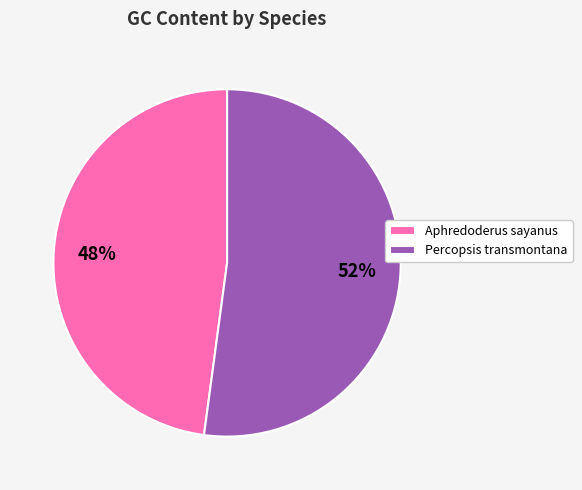

Which slice is the smallest?

Aphredoderus sayanus